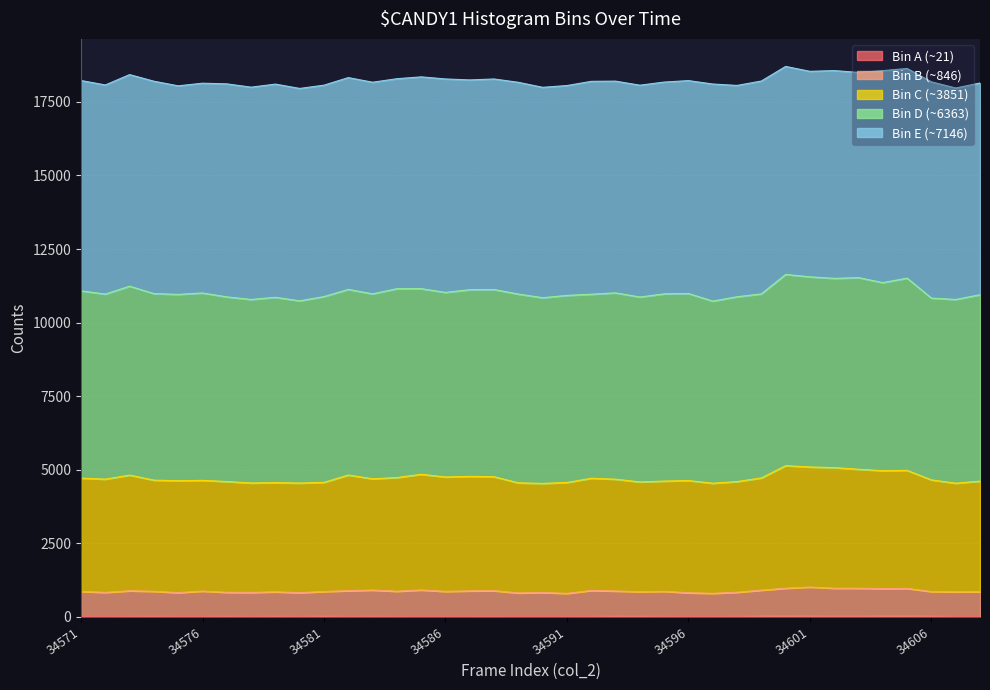

What is the approximate value of col_258 at 34575, to the nearest 10?

20